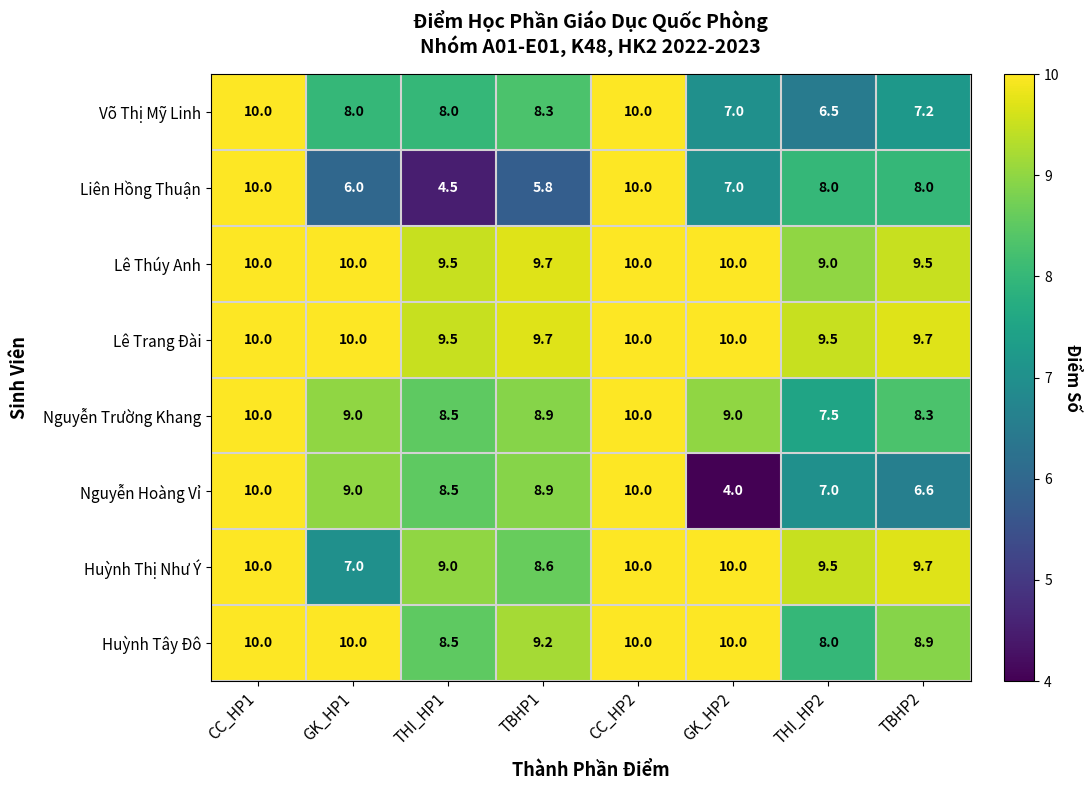

Which series has the widest spread of values?

Nguyễn Hoàng Vỉ